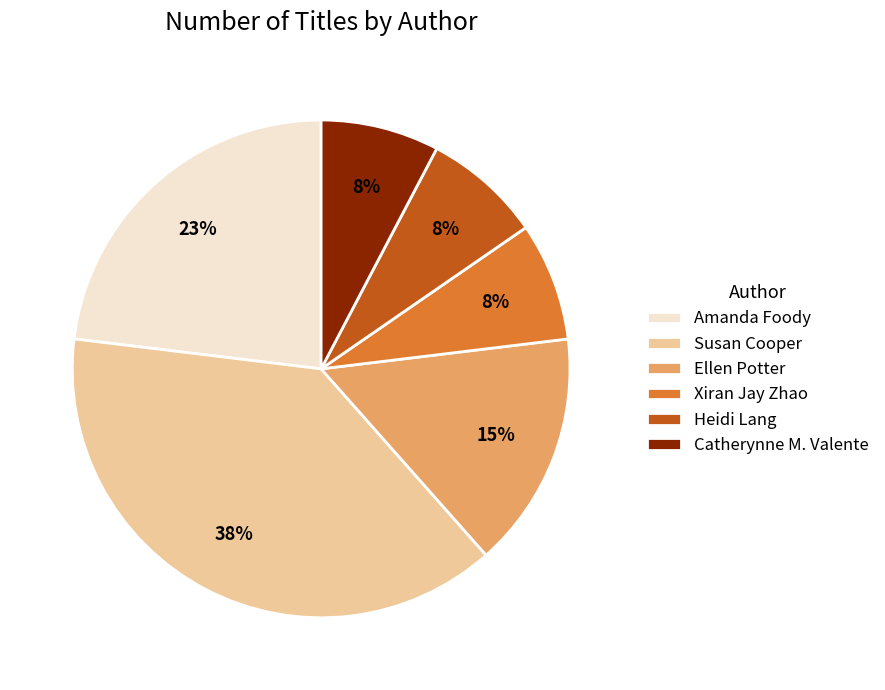

Approximately how many times larger is the value at Xiran Jay Zhao compared to Catherynne M. Valente?

1.0